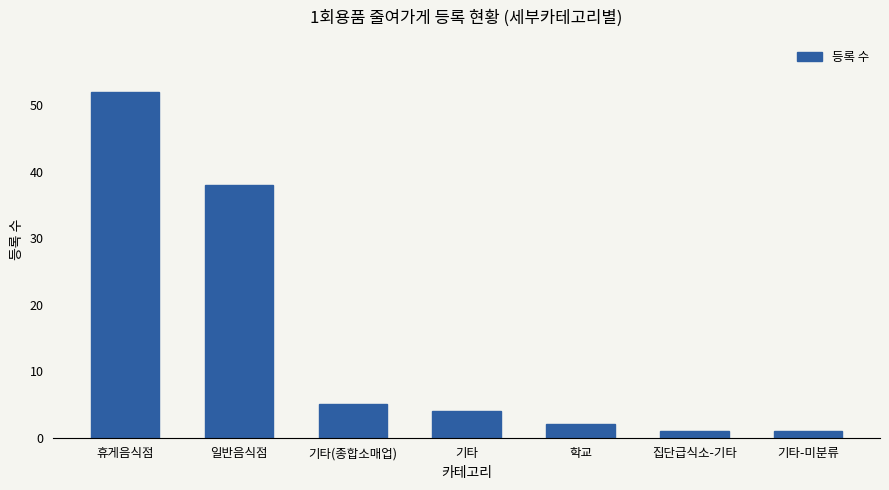

Which category has the highest value across all series?

휴게음식점